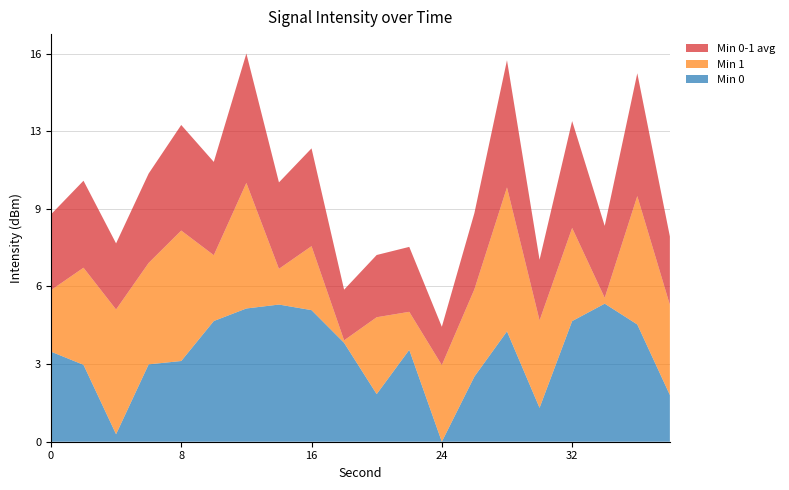

What are all the series names shown in the legend?

Min 0-1 avg, Min 1, Min 0